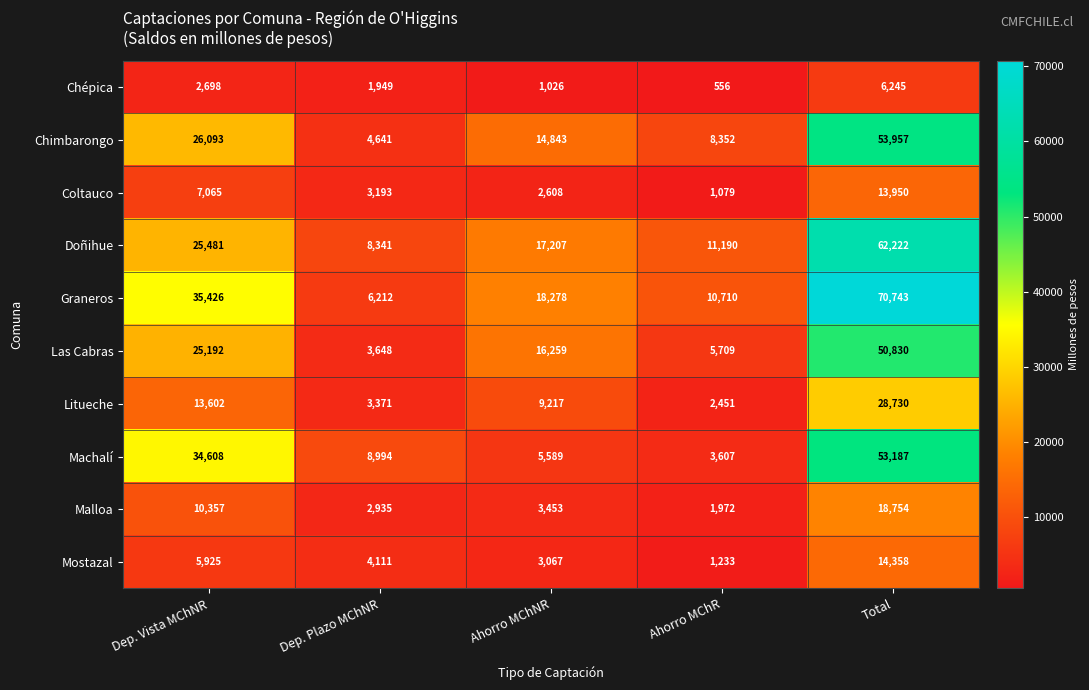

What is the minimum value shown in the chart?

556